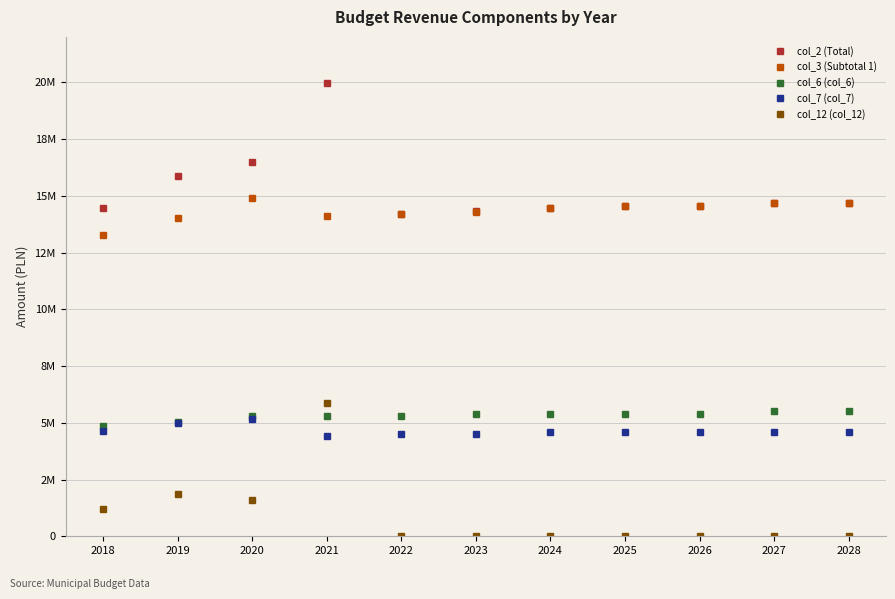

Is this an area chart (filled region under the line)?

No